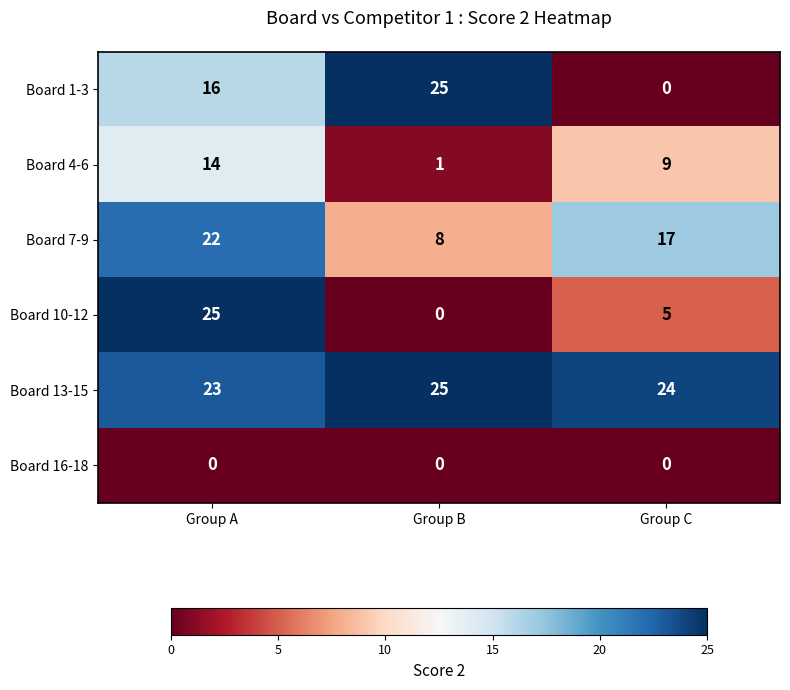

Reading left to right, extract all data points from this chart.

Board 1-3: 16	25	0
Board 4-6: 14	1	9
Board 7-9: 22	8	17
Board 10-12: 25	0	5
Board 13-15: 23	25	24
Board 16-18: 0	0	0